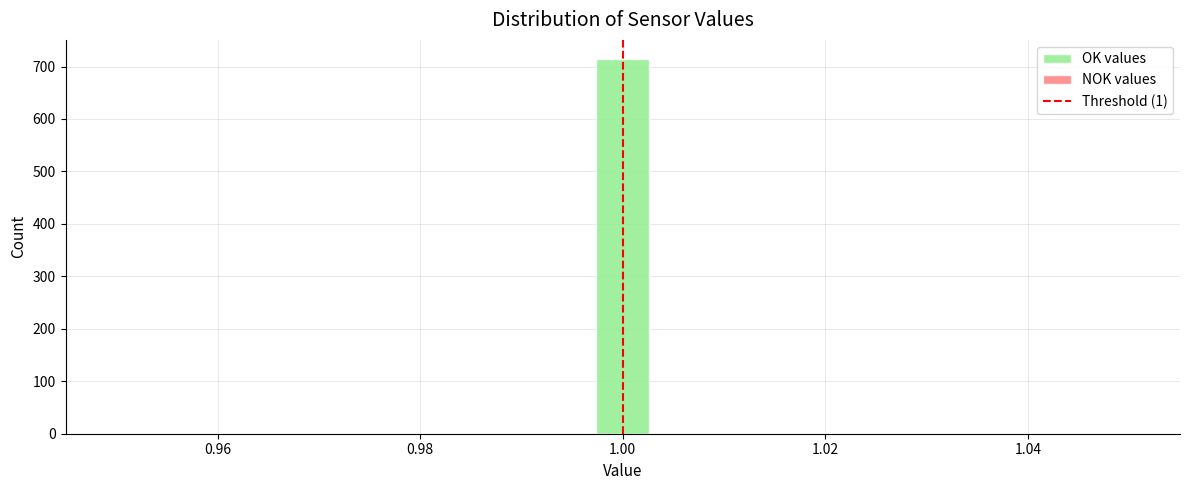

Read against the x-axis, roughly where is the centre of the tallest bar?

1.000